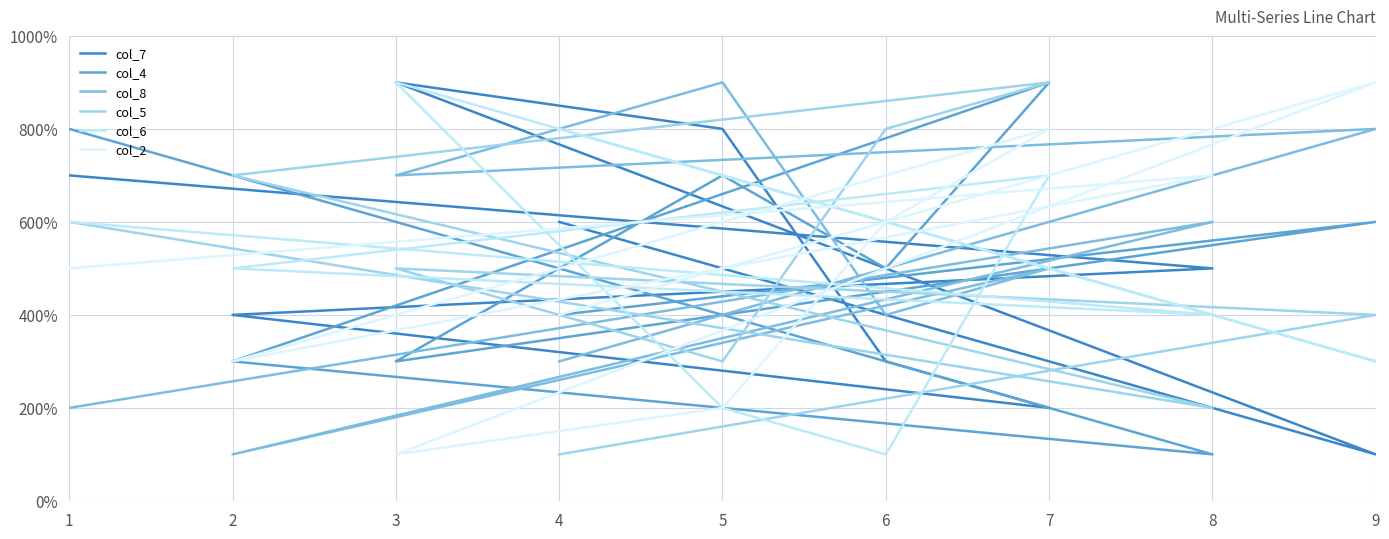

At how many categories does at least one series exceed 3?

9